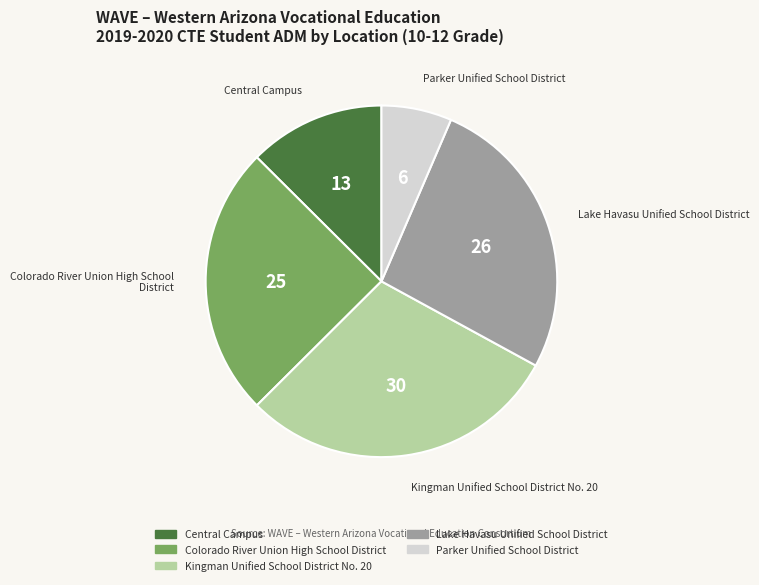

How many slices are in this pie chart?

5